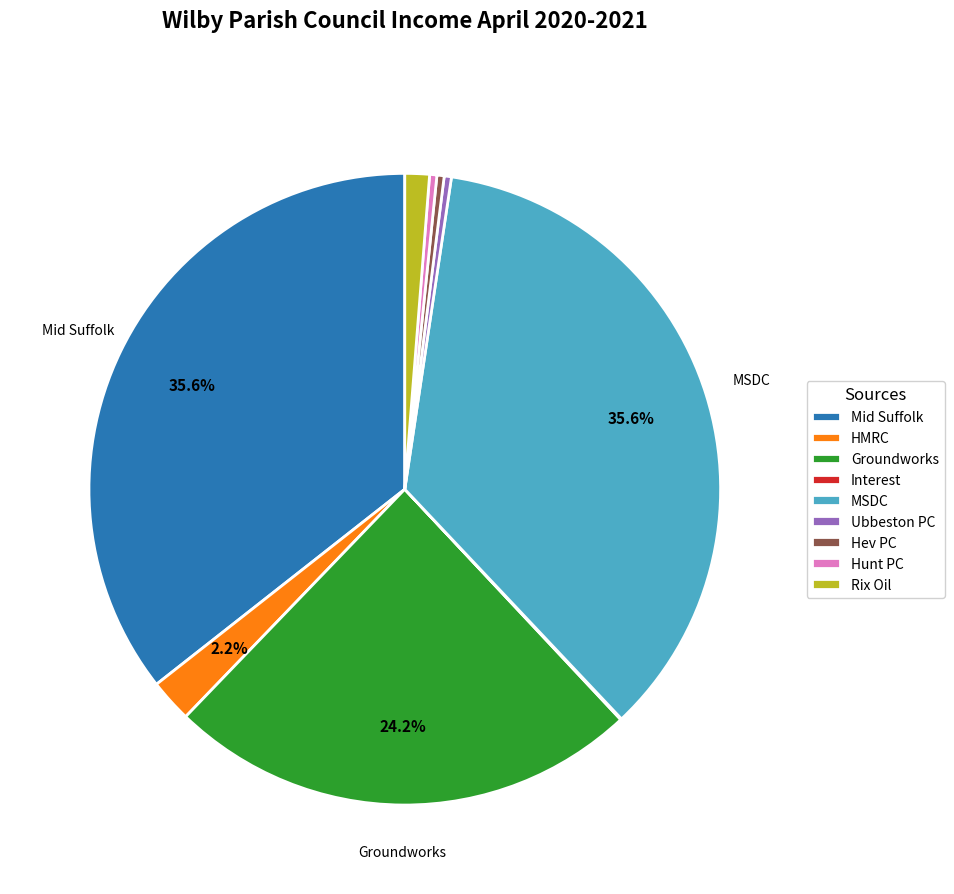

Between Mid Suffolk and Hev PC, which is larger?

Mid Suffolk